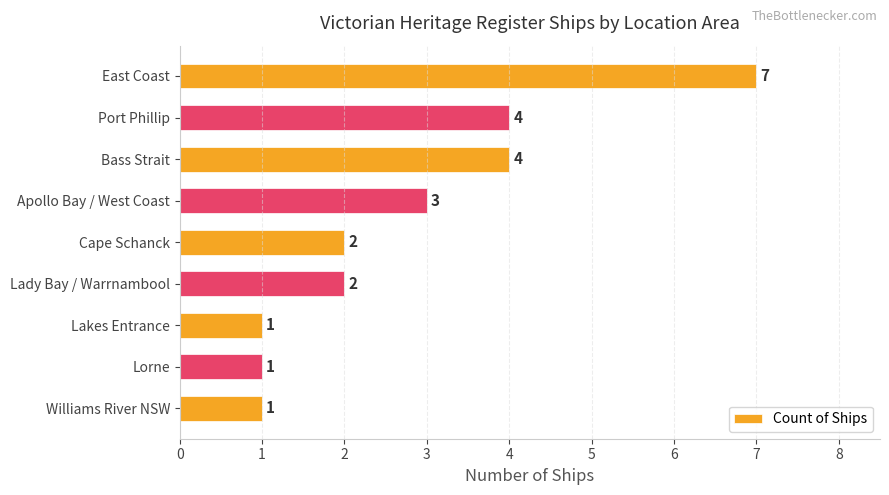

What is the approximate value at Bass Strait?

4